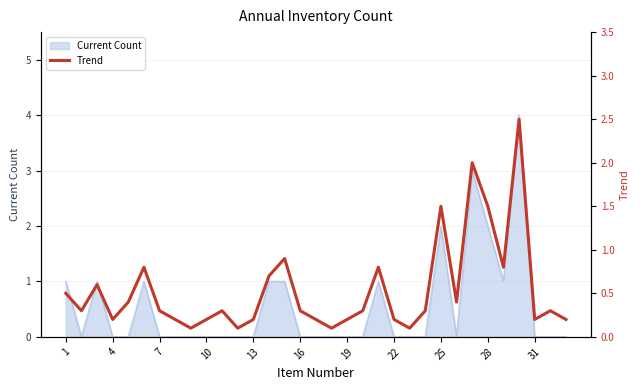

True or false: there are more than 1 points higher than both neighbors.

True